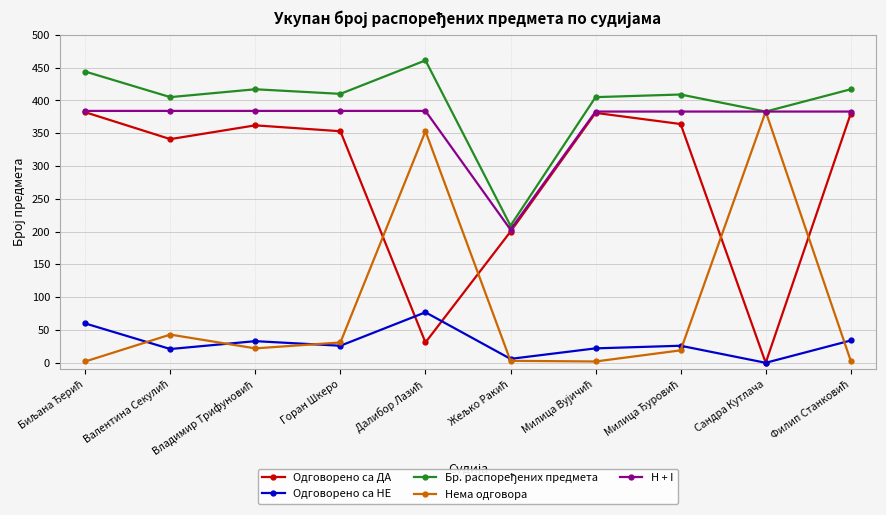

True or false: Одговорено са ДА and Нема одговора intersect in this chart.

True